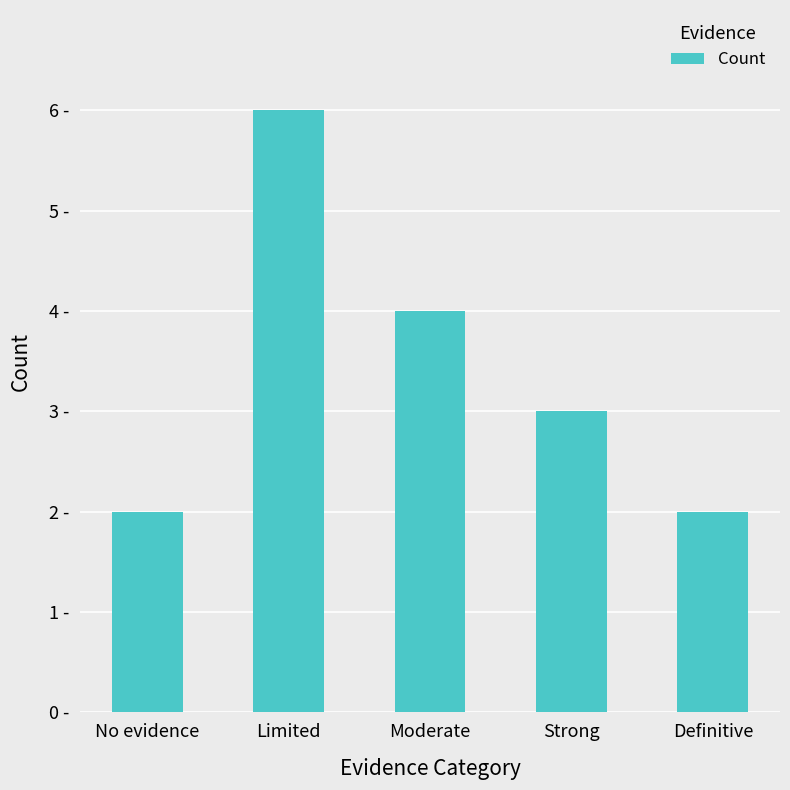

The chart shows a value of 2 at No evidence. True or false?

True